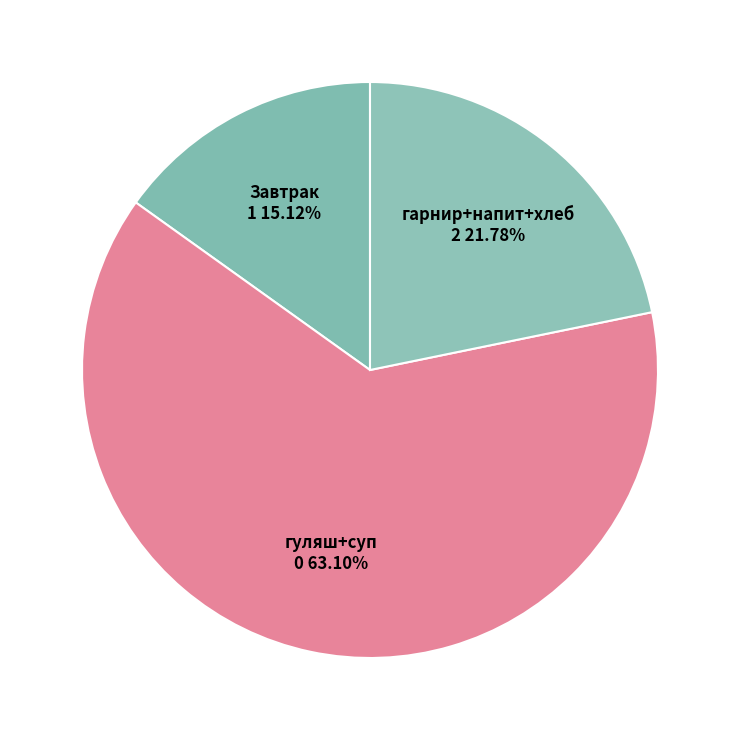

Which category has the biggest portion of the pie?

гуляш+суп